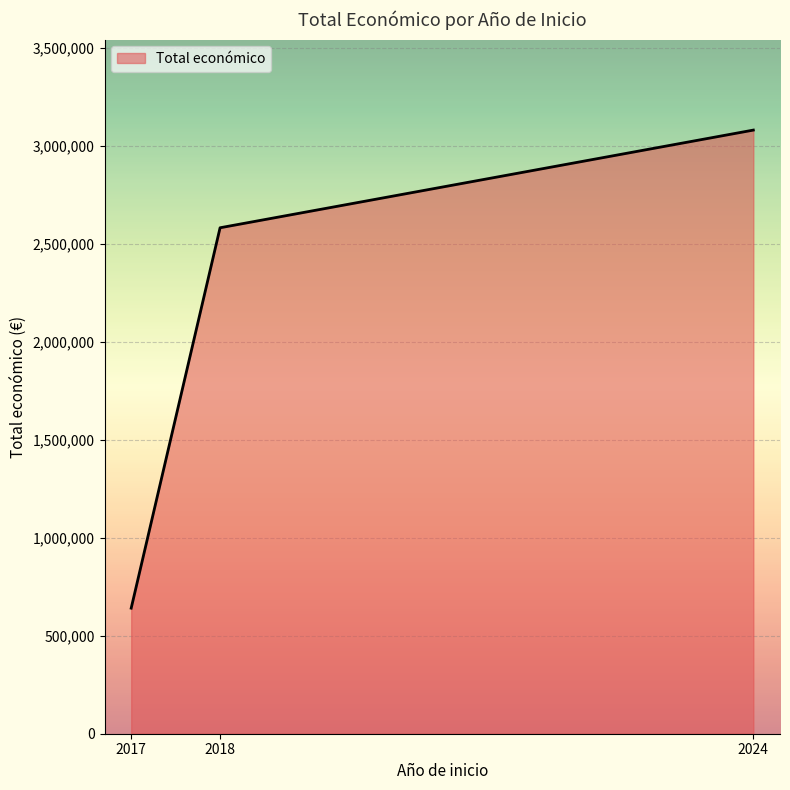

What is the difference between the maximum and minimum values?

2439278